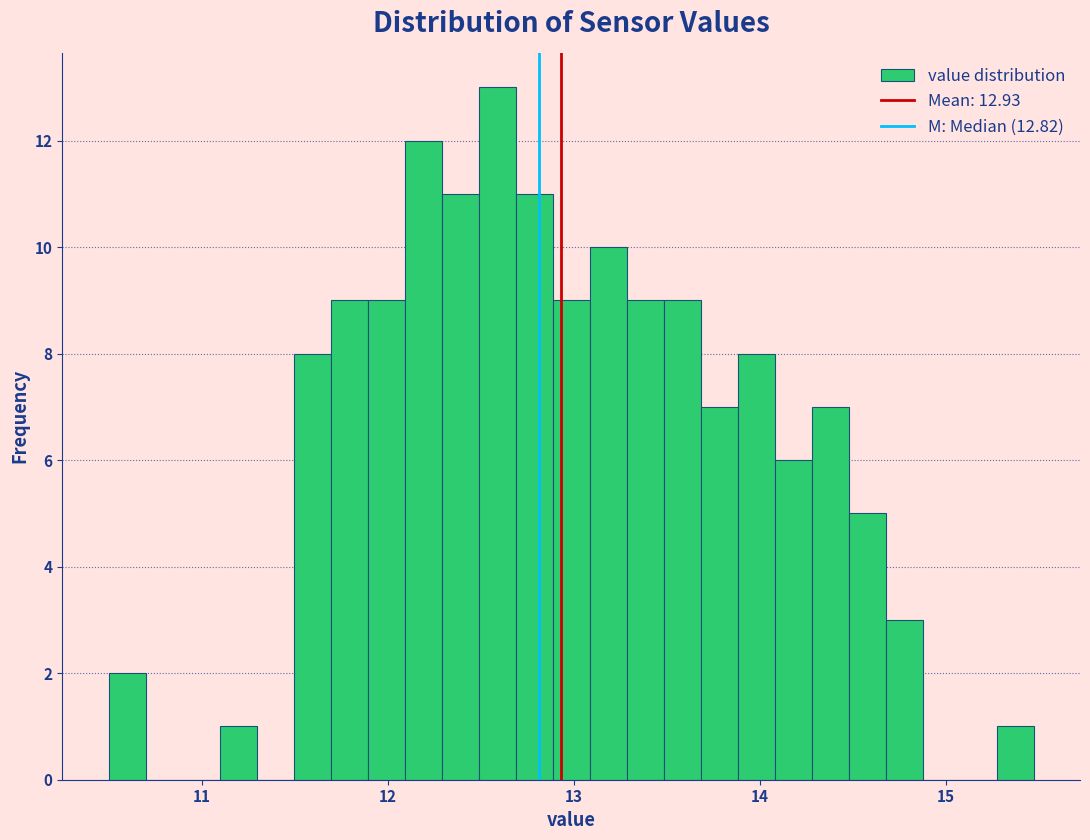

Around what value on the x-axis is the tallest bar? Give the approximate position of its centre, as read against the axis.

12.6